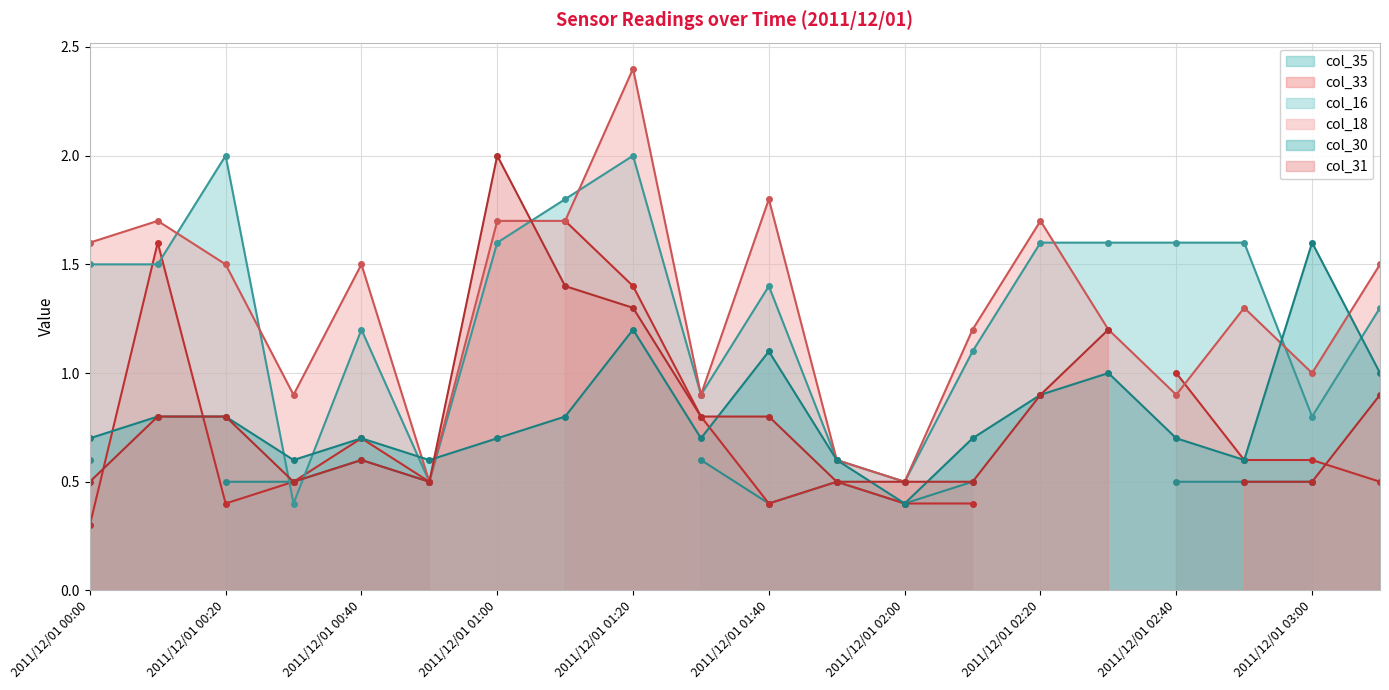

What is the label of the 12th point from the right?

2011/12/01 01:20